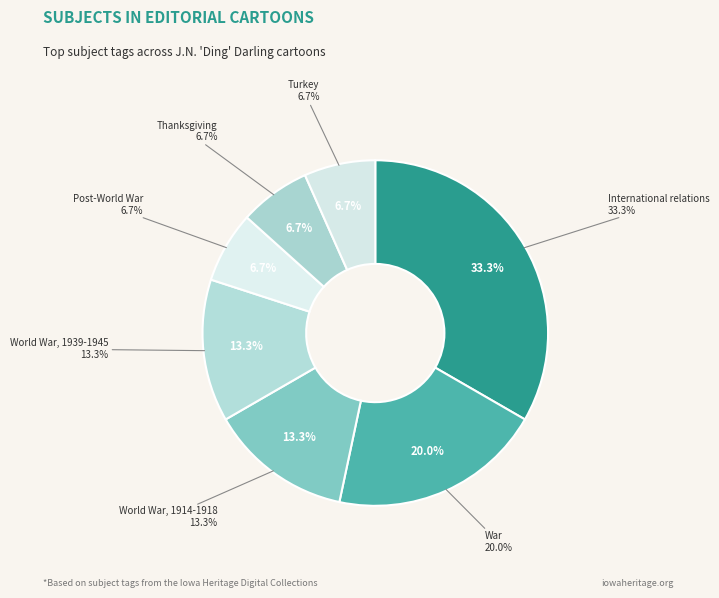

What is the smallest slice in the pie chart?

Post-World War